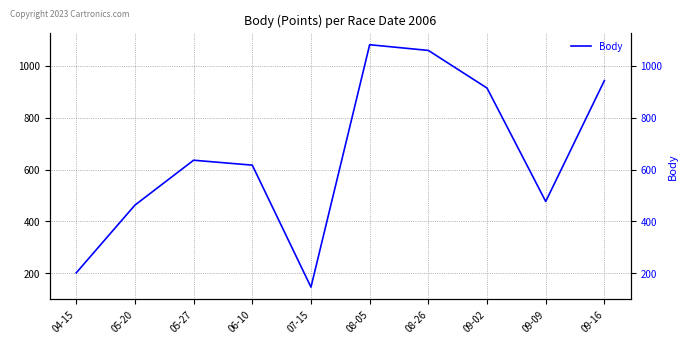

True or false: the data shows 285 at 05-27.

False